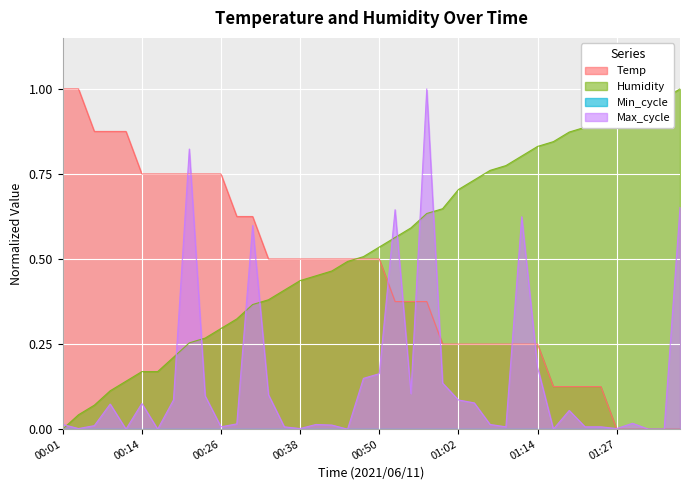

Rank the series by their maximum value, from lowest to highest.

Temp, Humidity, Max_cycle